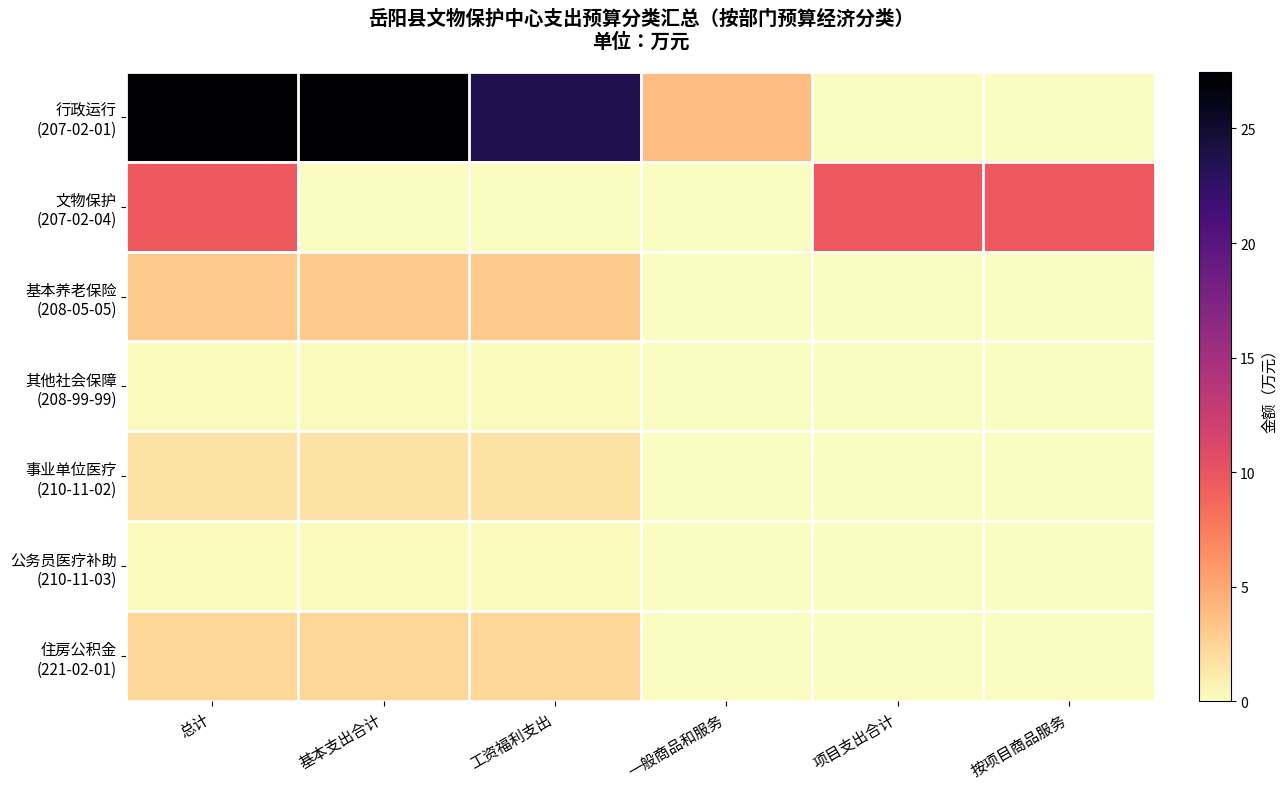

At 工资福利支出, list the series in order from largest to smallest.

行政运行 (207-02-01), 基本养老保险 (208-05-05), 住房公积金 (221-02-01), 事业单位医疗 (210-11-02), 其他社会保障 (208-99-99), 公务员医疗补助 (210-11-03), 文物保护 (207-02-04)